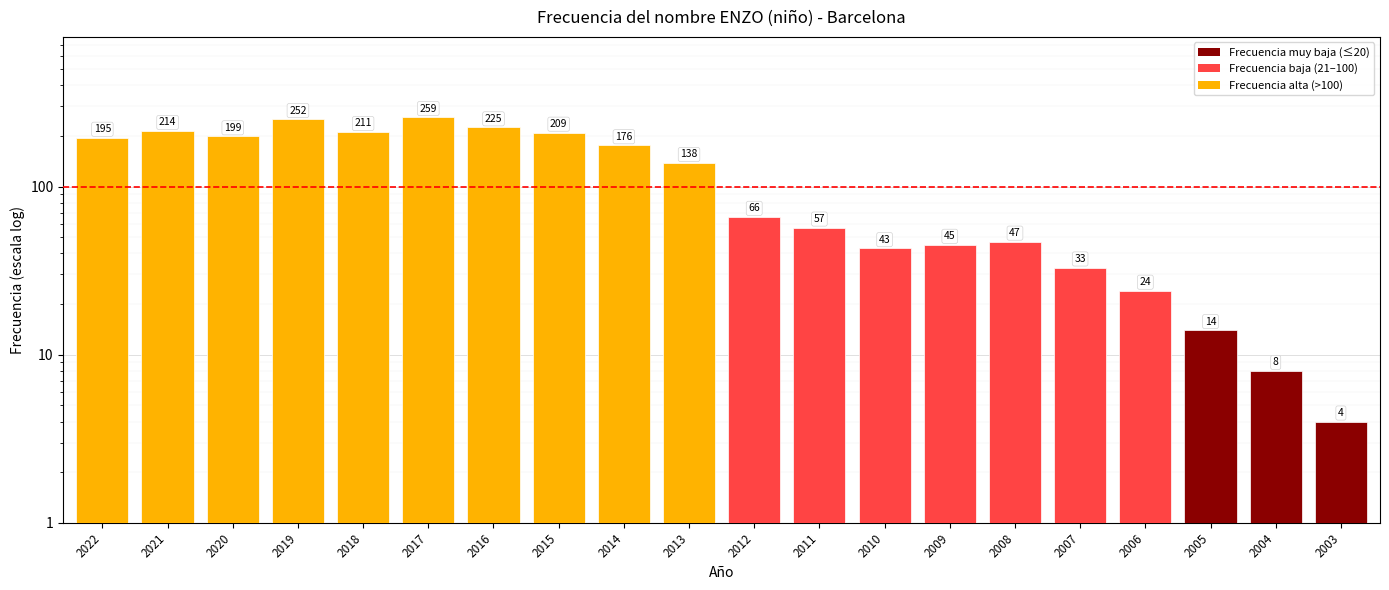

What is the value of the 13th bar from the left?

43